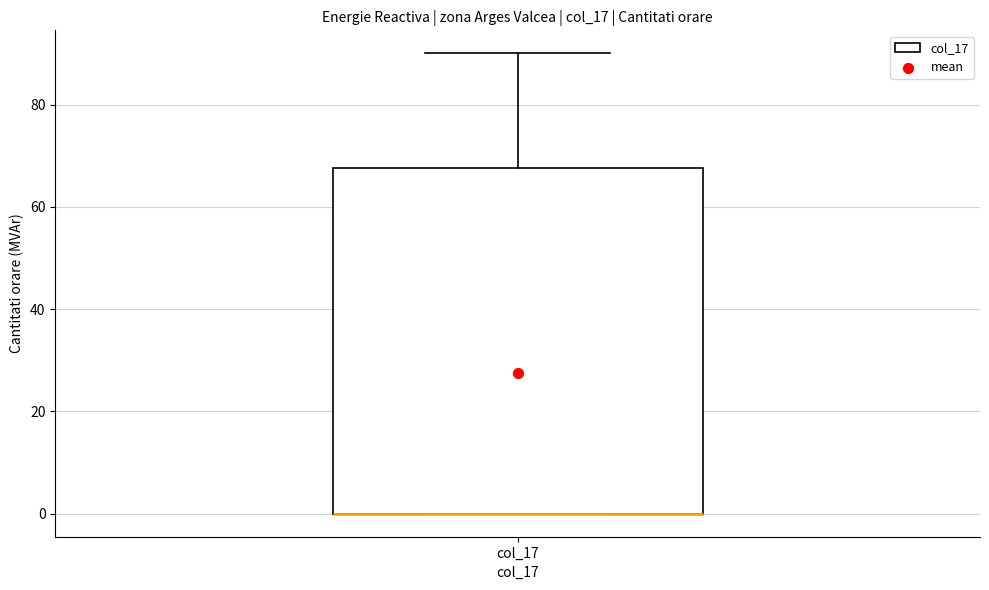

Where does the upper whisker of the box for col_17 end on the y-axis? The values are not printed on the chart, so give them approximately, as read against the axis.

90